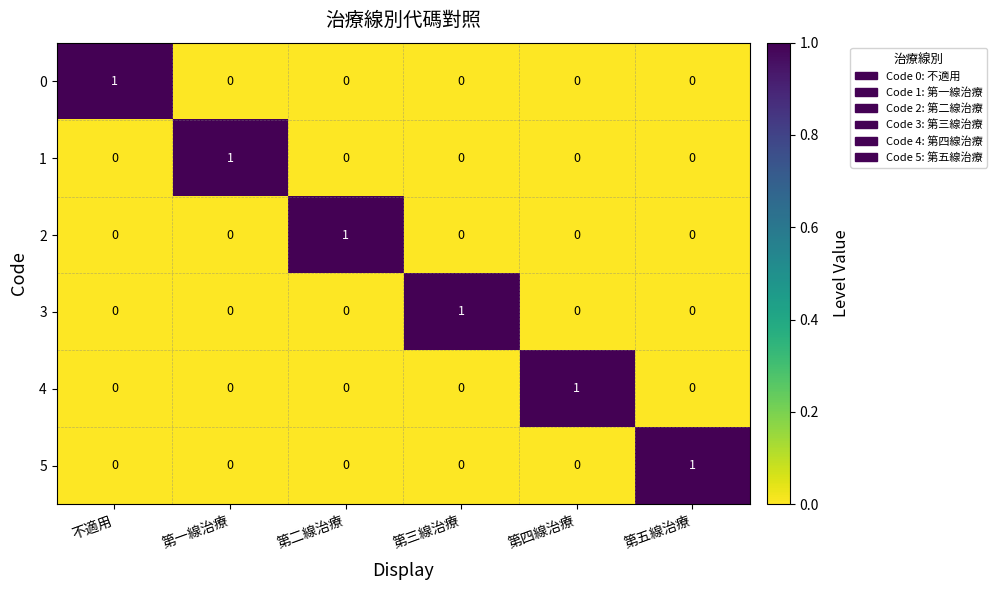

Count the number of data series in this chart.

6